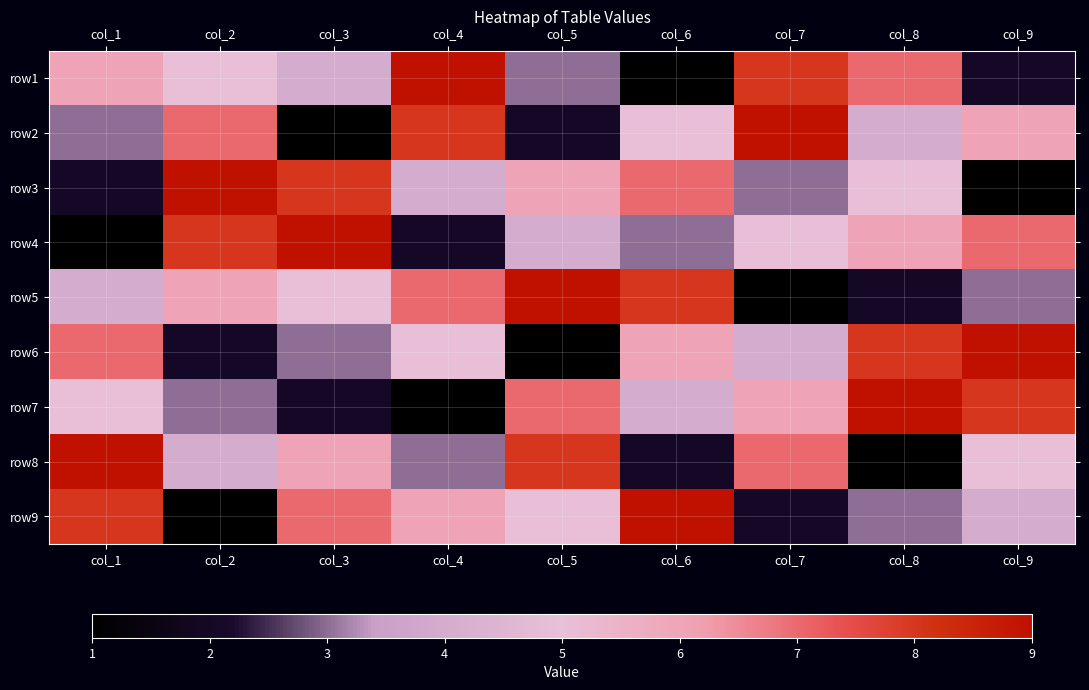

At how many categories does at least one series exceed 8?

9